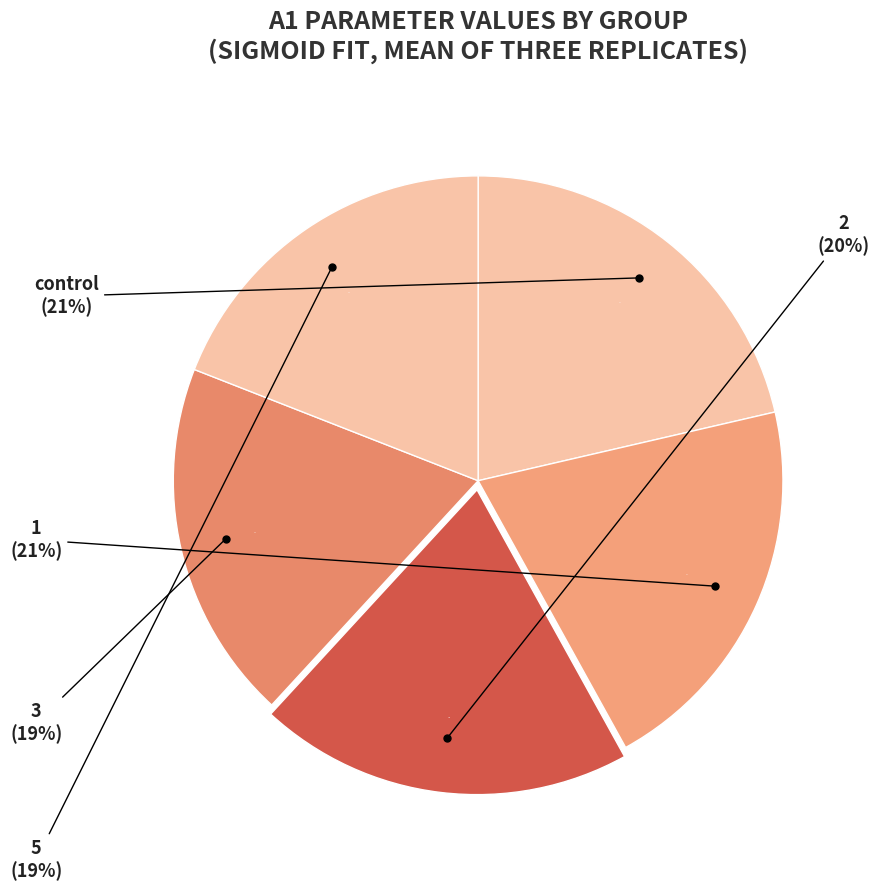

To the nearest percent, what percentage of the pie is 2?

20%